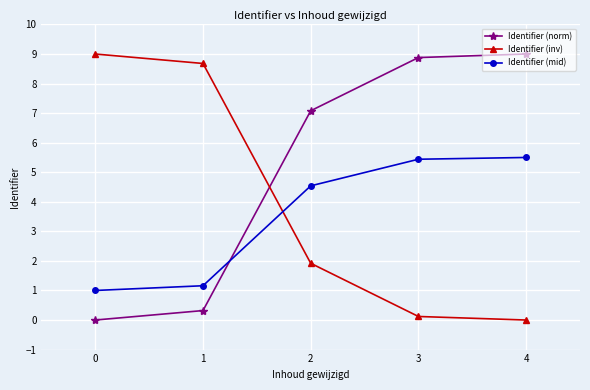

How many data points in Identifier (inv) are above 1?

3